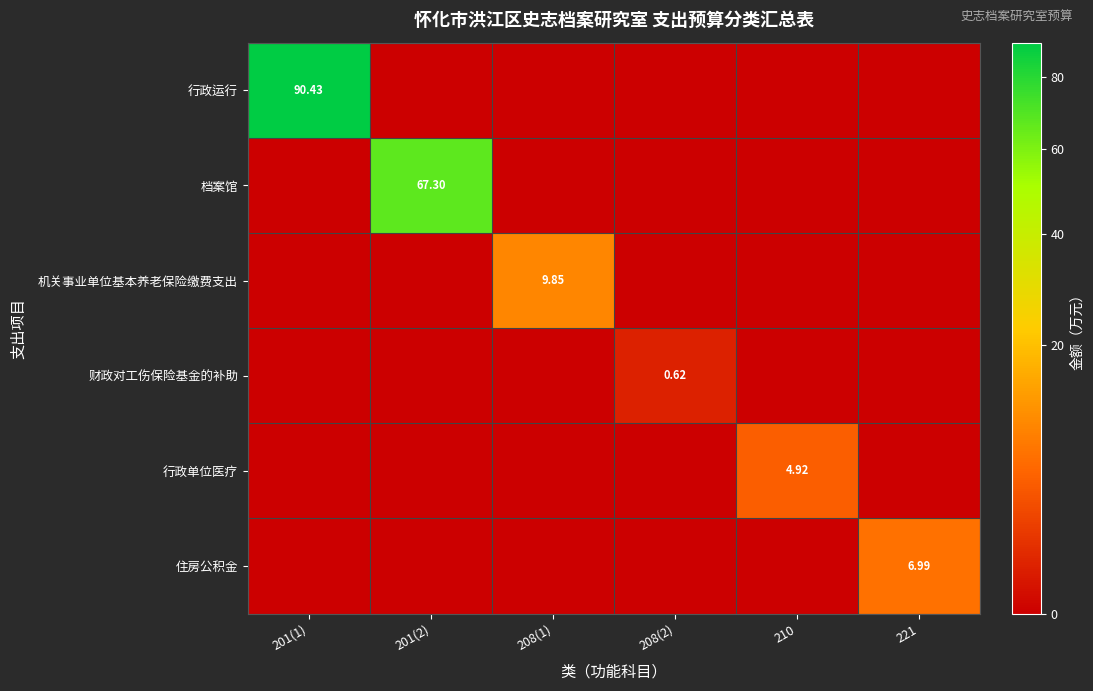

True or false: 财政对工伤保险基金的补助 has a value of 0.0 at 221.

True